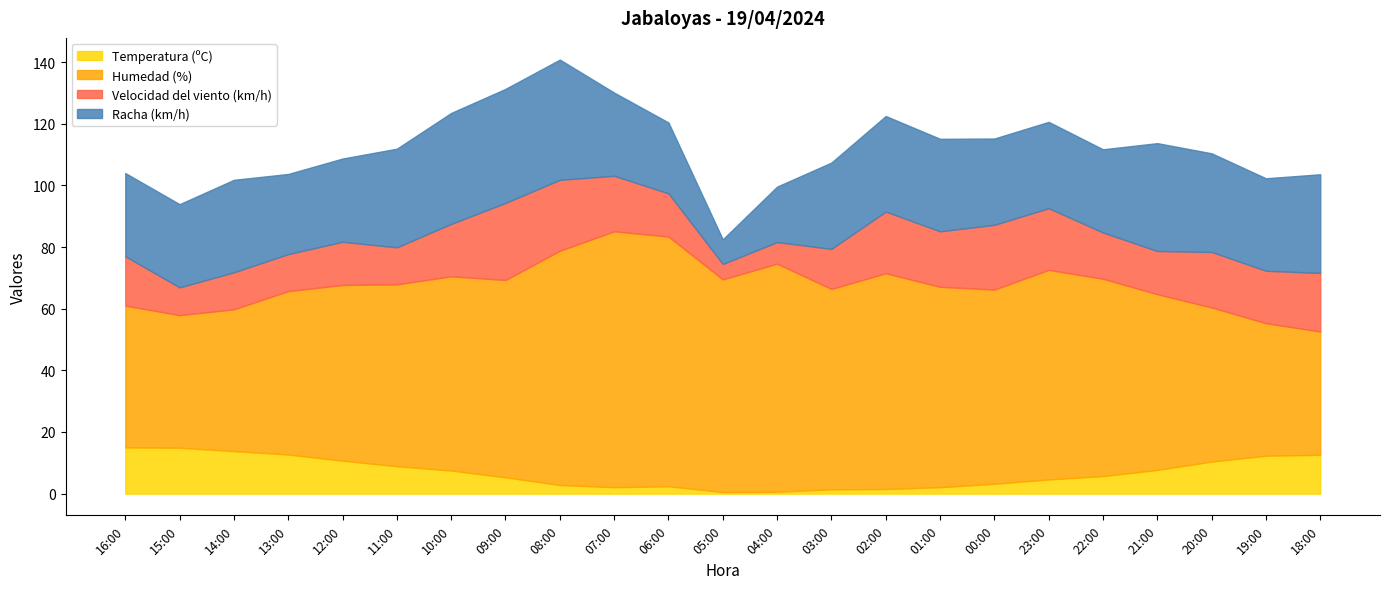

At which label does Humedad (%) first exceed 63?

09:00